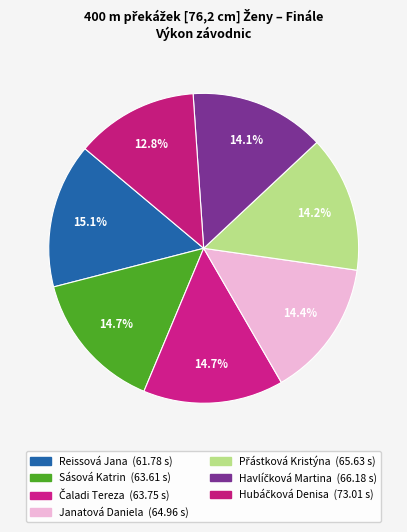

Approximately how many times larger is the value at Havlíčková Martina compared to Janatová Daniela?

1.0